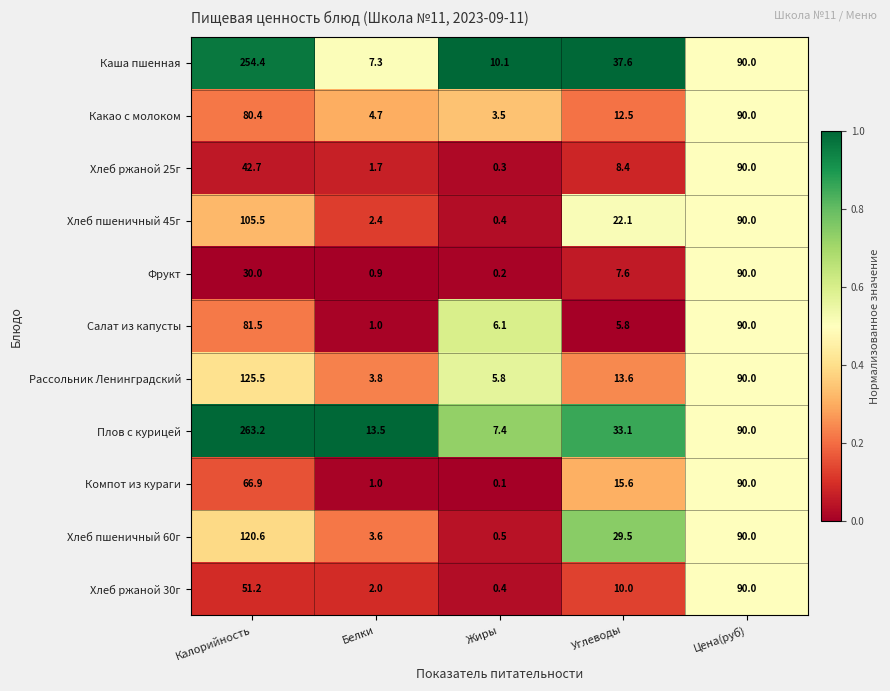

Is it true that Компот из кураги equals 90.0 at Цена(руб)?

True